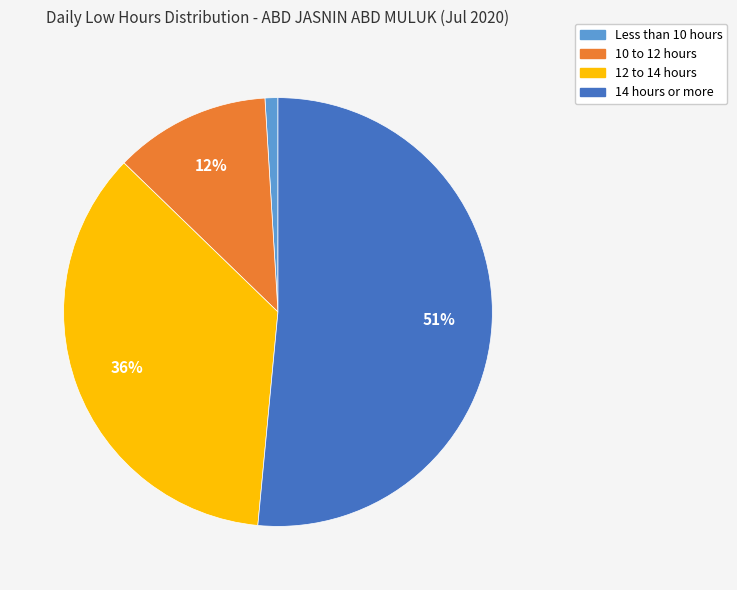

To the nearest percent, what is the average slice percentage?

25%